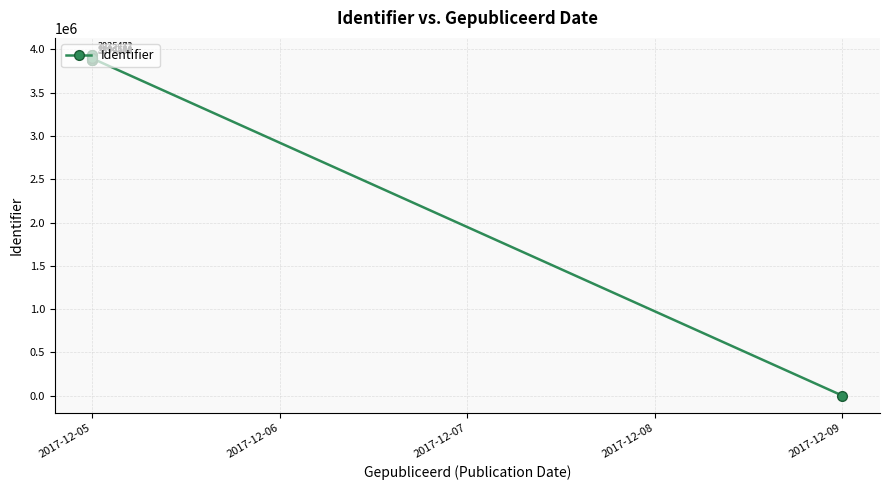

What is the difference between the second highest and second lowest values?

56082